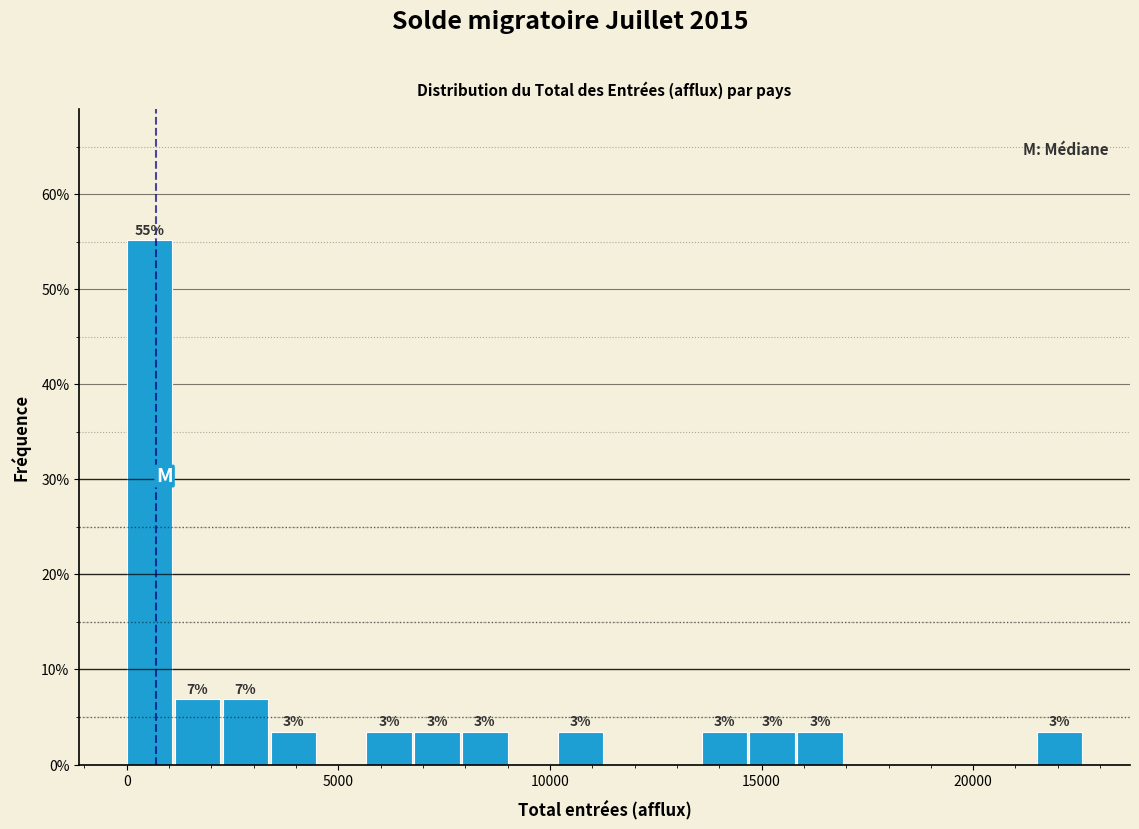

Read against the x-axis, roughly where is the centre of the tallest bar?

500